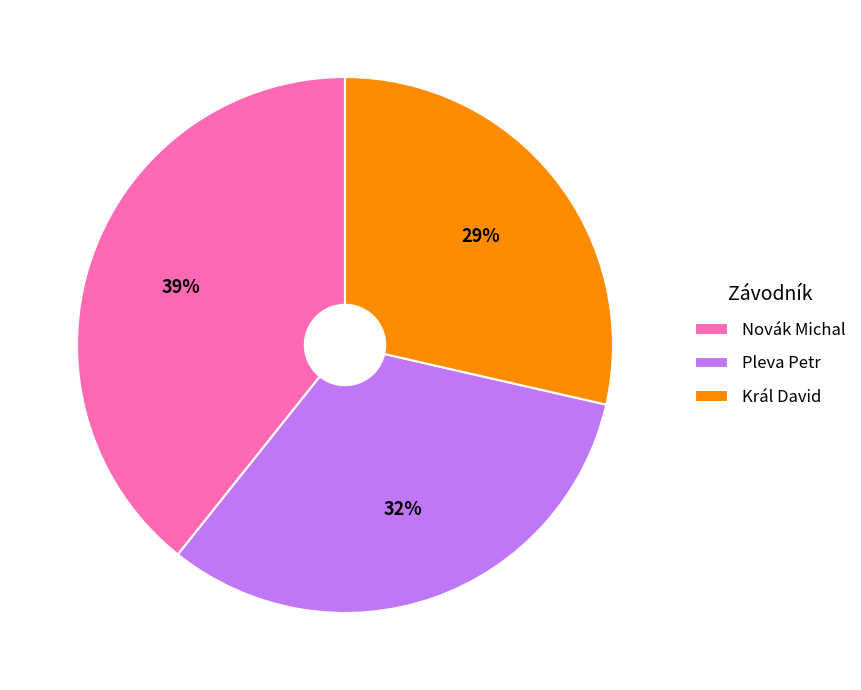

Is the sum of Král David and Pleva Petr greater than half?

Yes